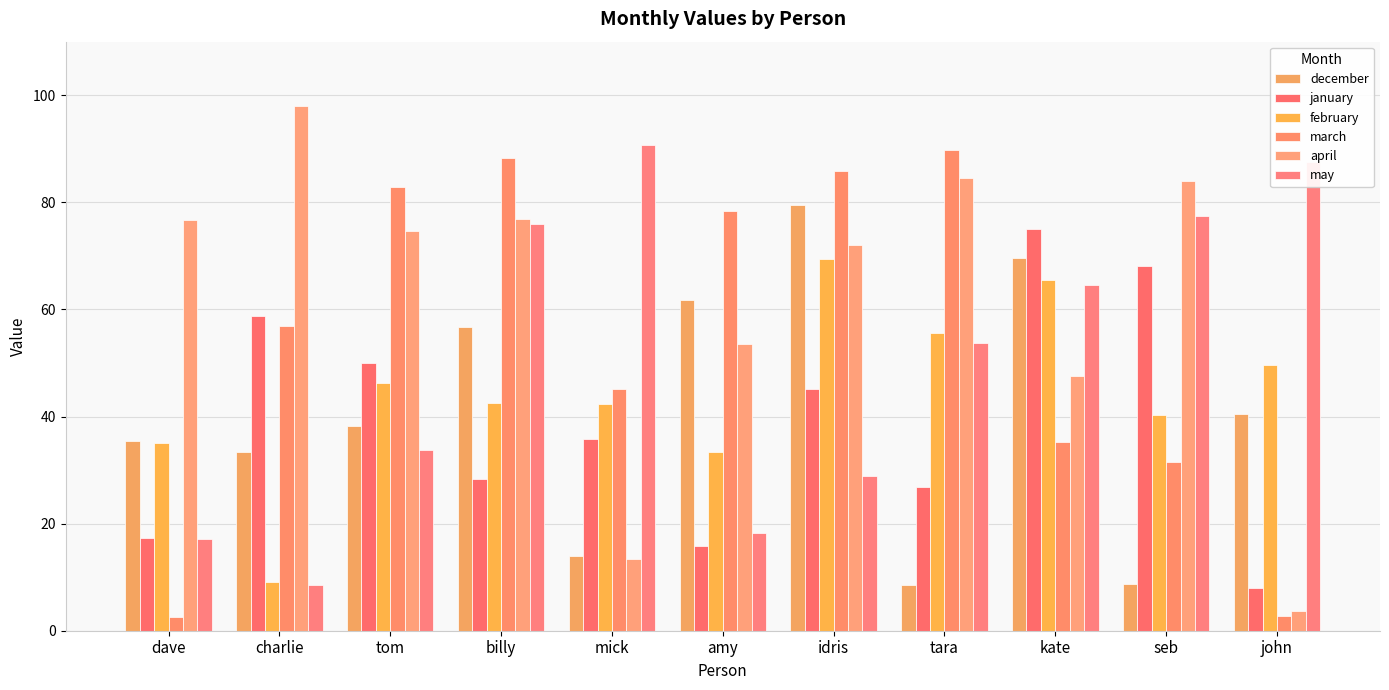

At how many categories does at least one series exceed 54?

11